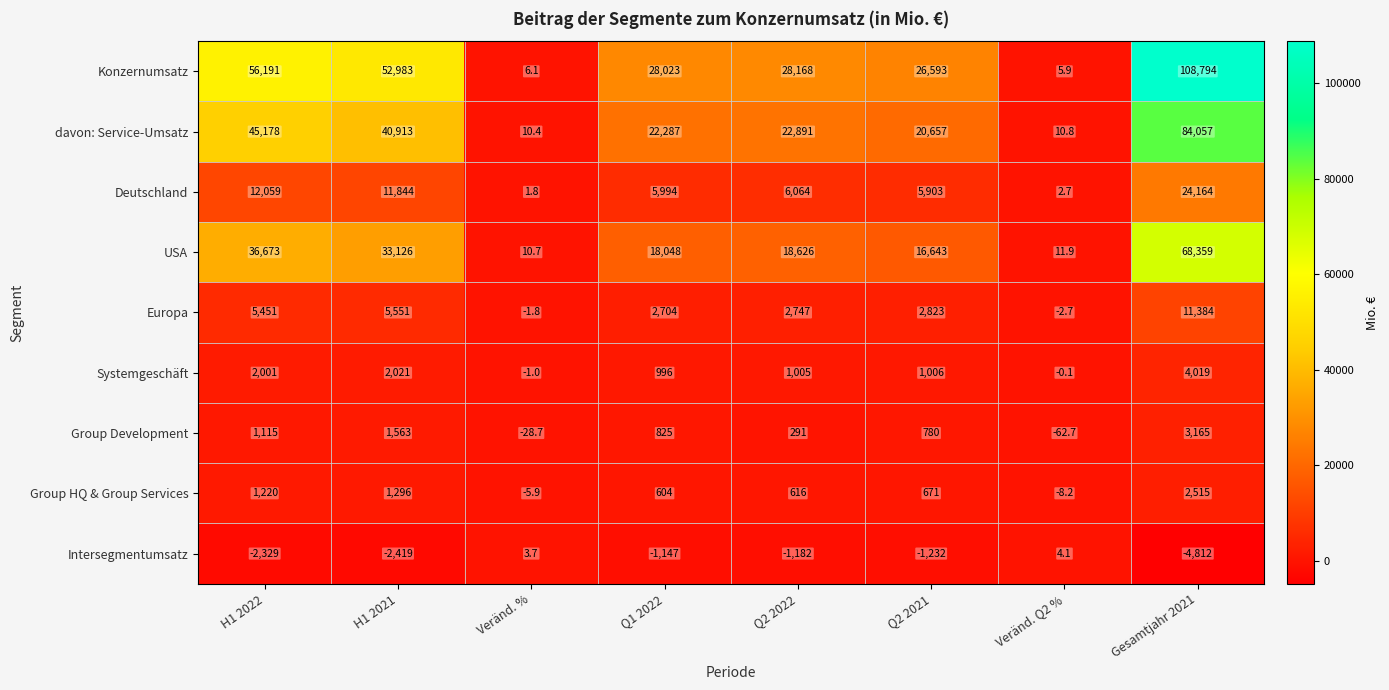

Which series changed the most between H1 2022 and Gesamtjahr 2021?

Konzernumsatz